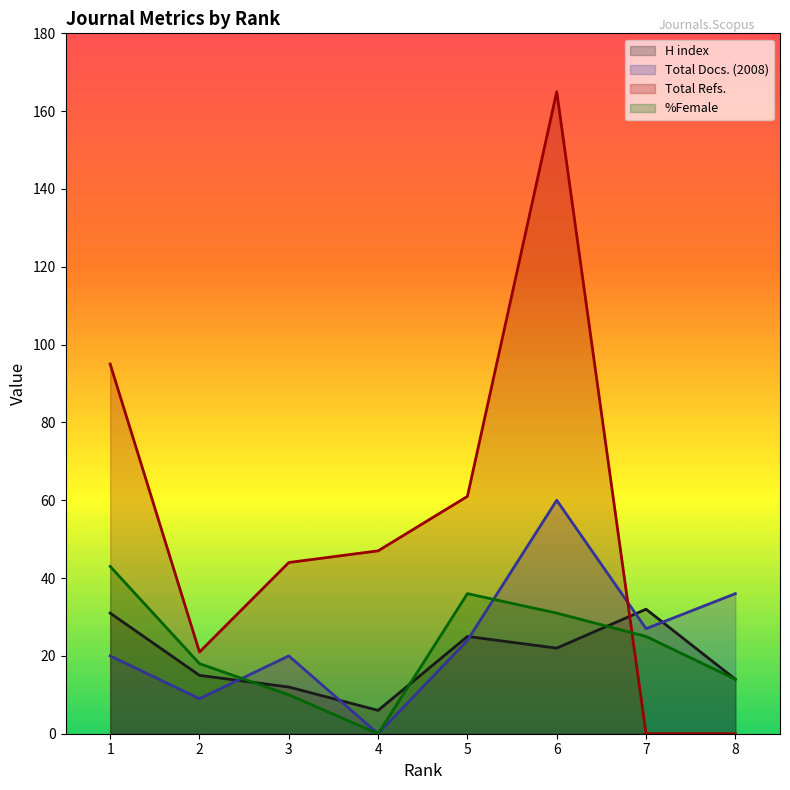

What are all the series names shown in the legend?

H index, Total Docs. (2008), Total Refs., %Female